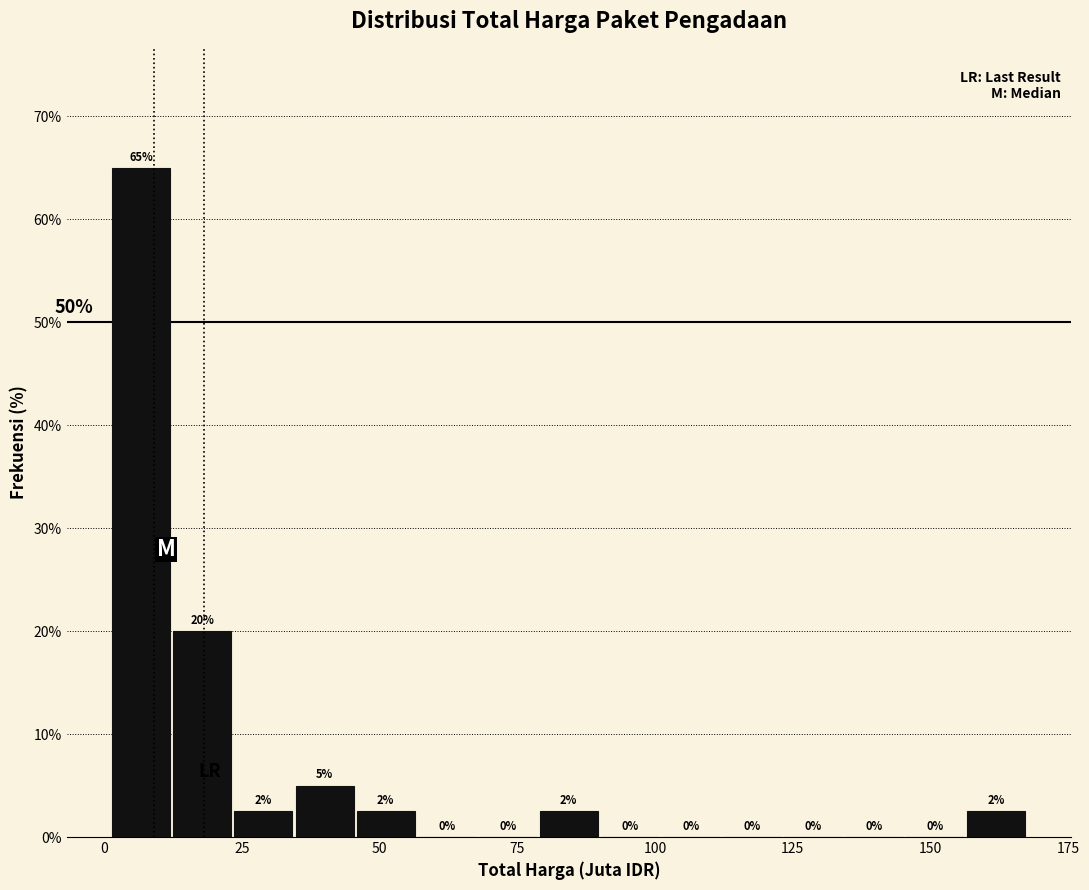

Read against the x-axis, roughly where is the centre of the tallest bar?

5